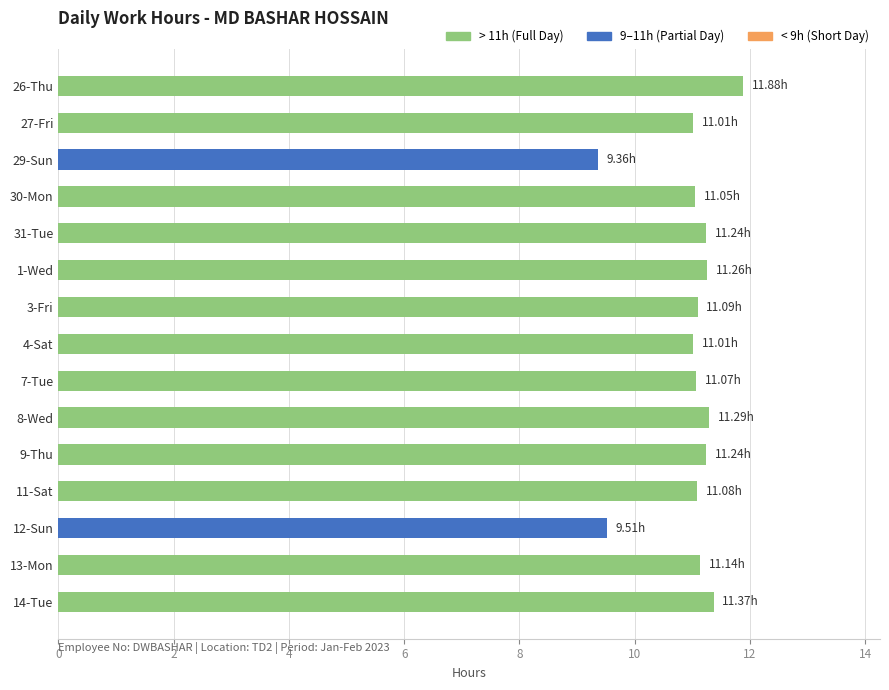

What is the sum of all values?

164.6